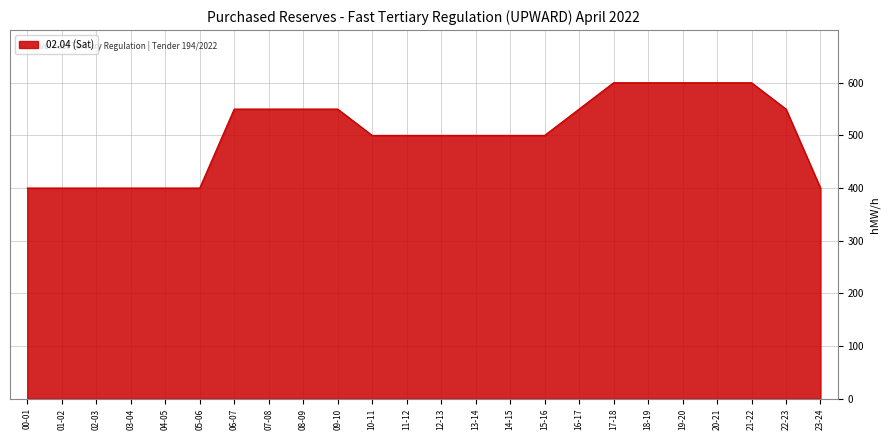

What position from the right is 08-09?

16